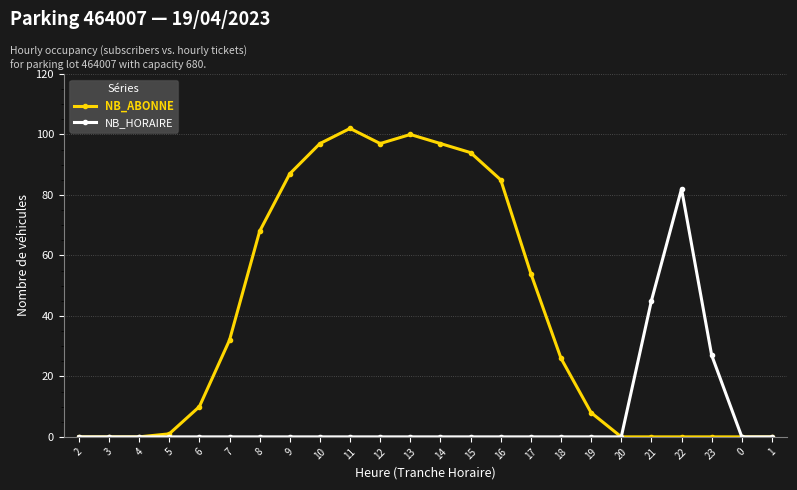

What is the difference between the NB_HORAIRE values at 6 and 23?

27